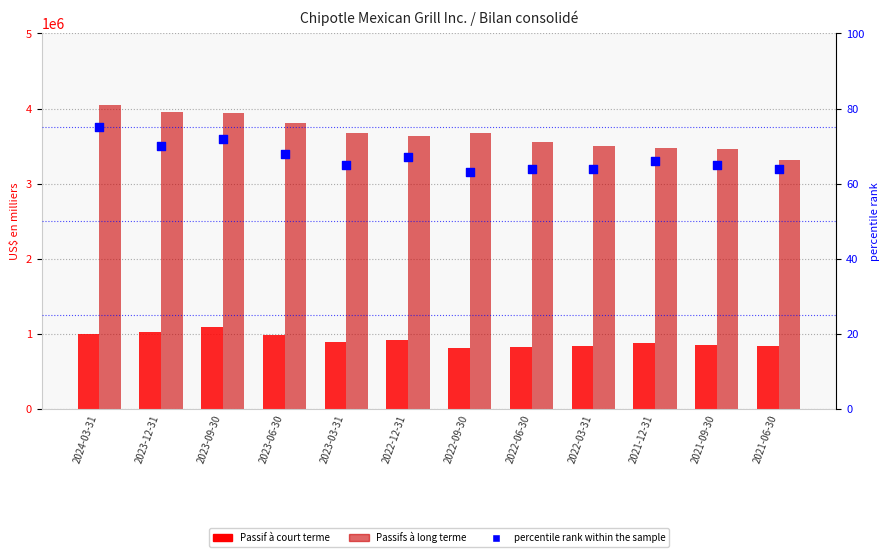

What are all the series names shown in the legend?

Passif à court terme, Passifs à long terme, percentile rank within the sample